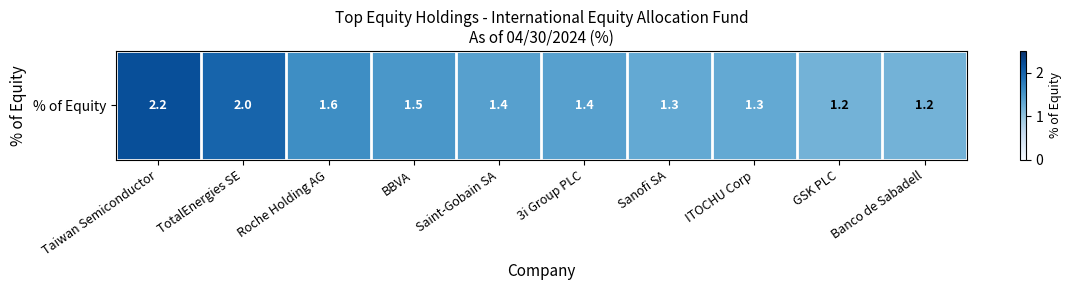

What is the smallest value displayed?

1.2